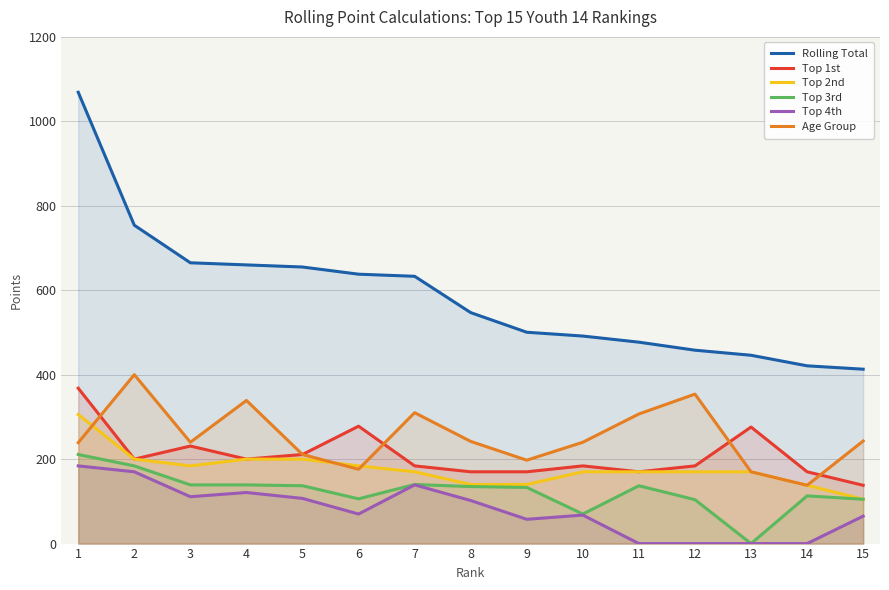

At how many categories does at least one series exceed 603?

7